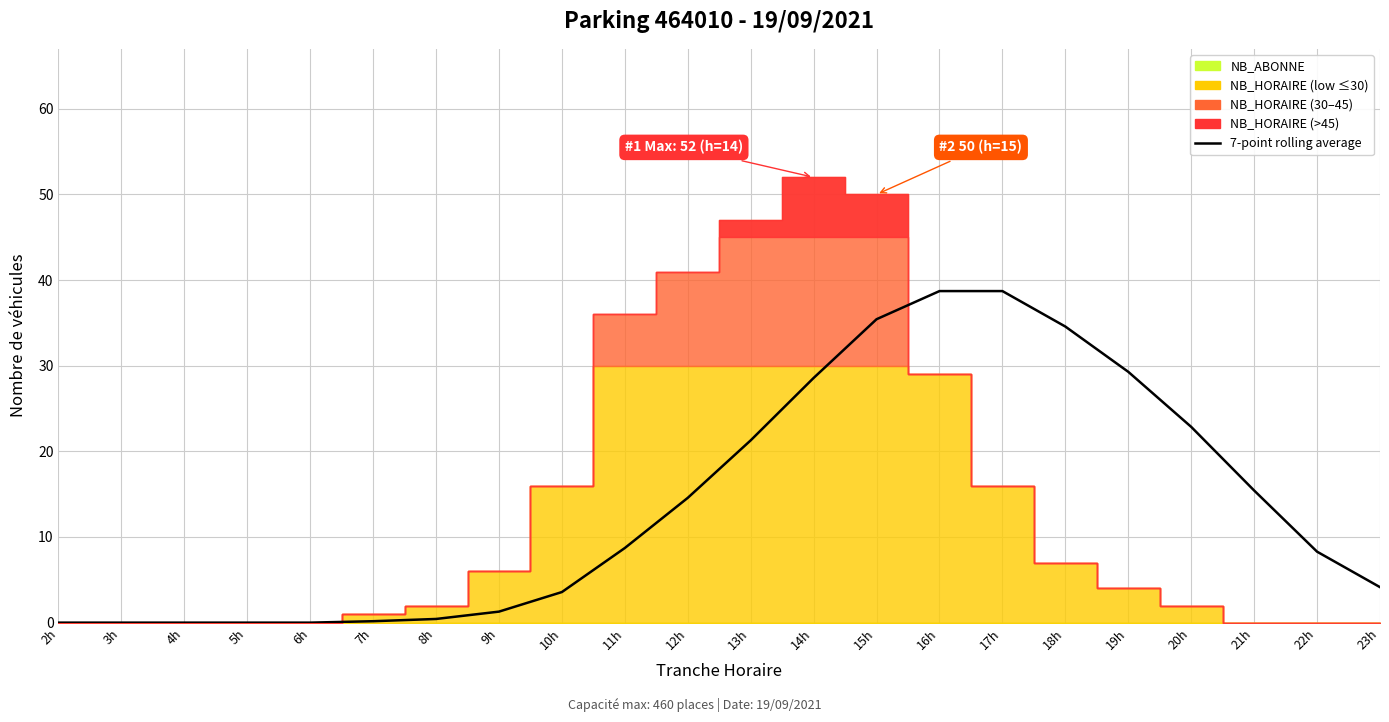

What is the average value?

13.9